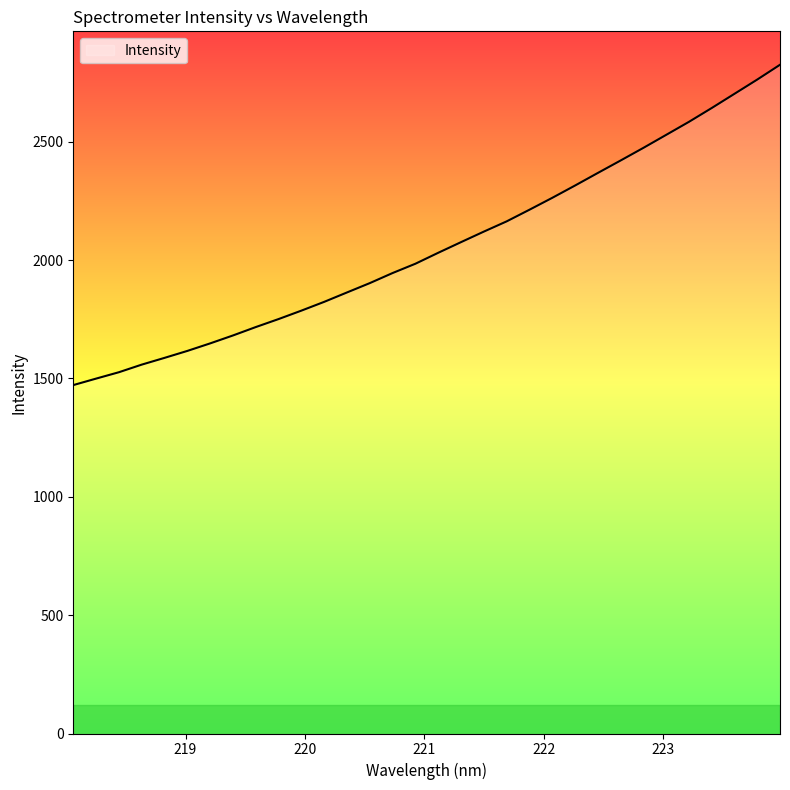

What is the minimum value shown in the chart?

1471.9